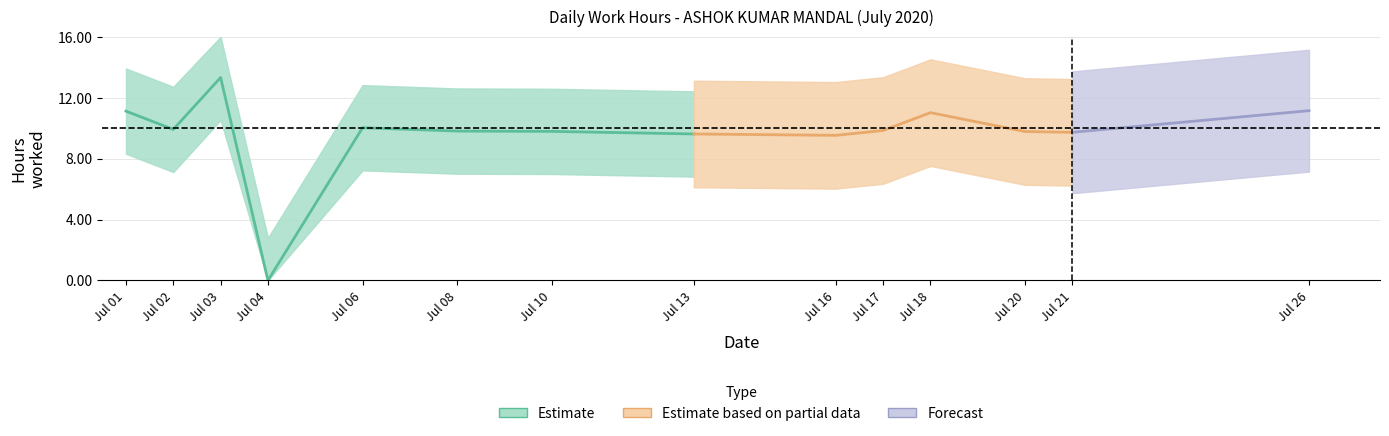

Reading left to right, list all the values displayed in this chart.

11.1	9.9	13.3	0.0	10.0	9.8	9.8	9.6	9.5	9.8	11.0	9.8	9.7	11.2